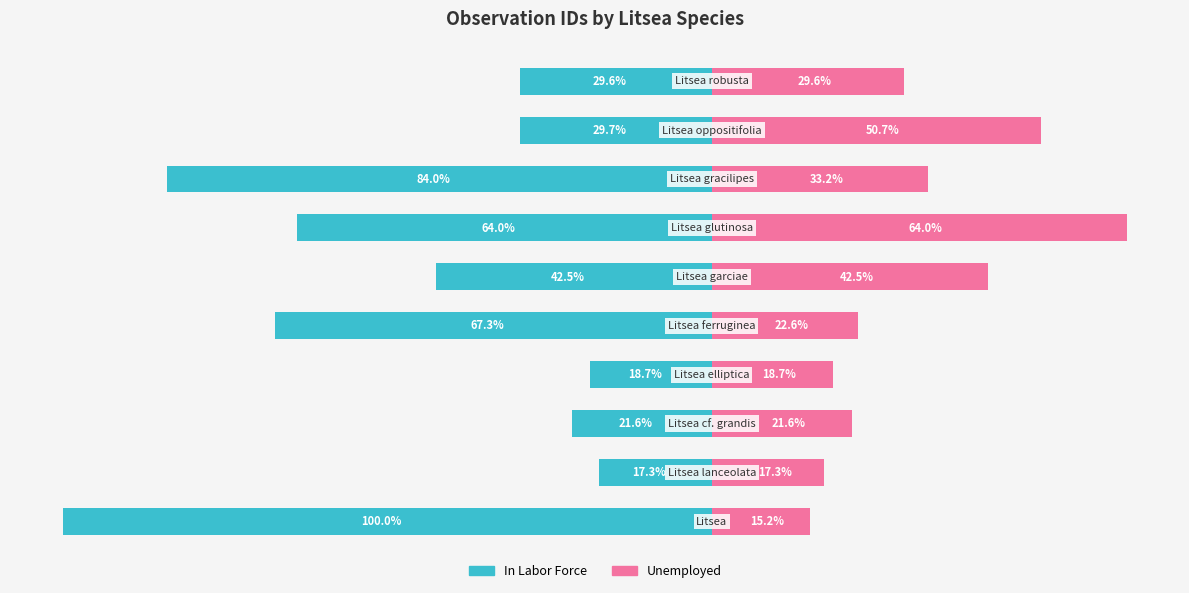

What is the difference between the maximum and minimum values in the In Labor Force series?

82.7